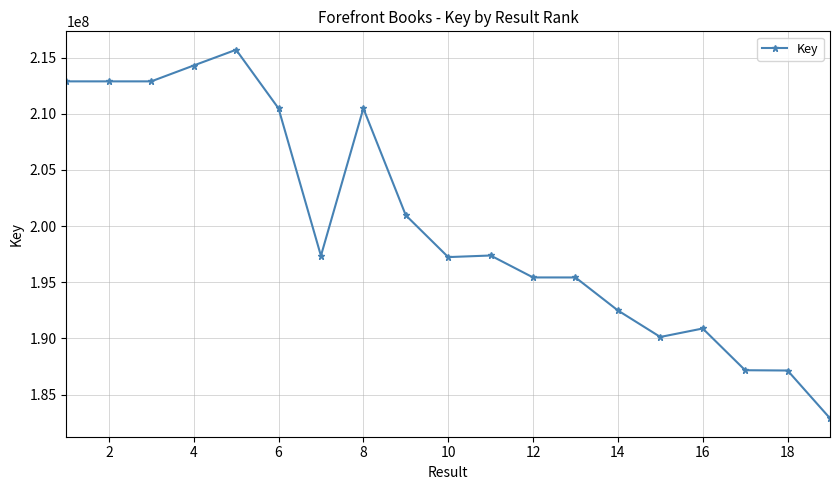

What is the difference between the maximum and second lowest values?

28553416